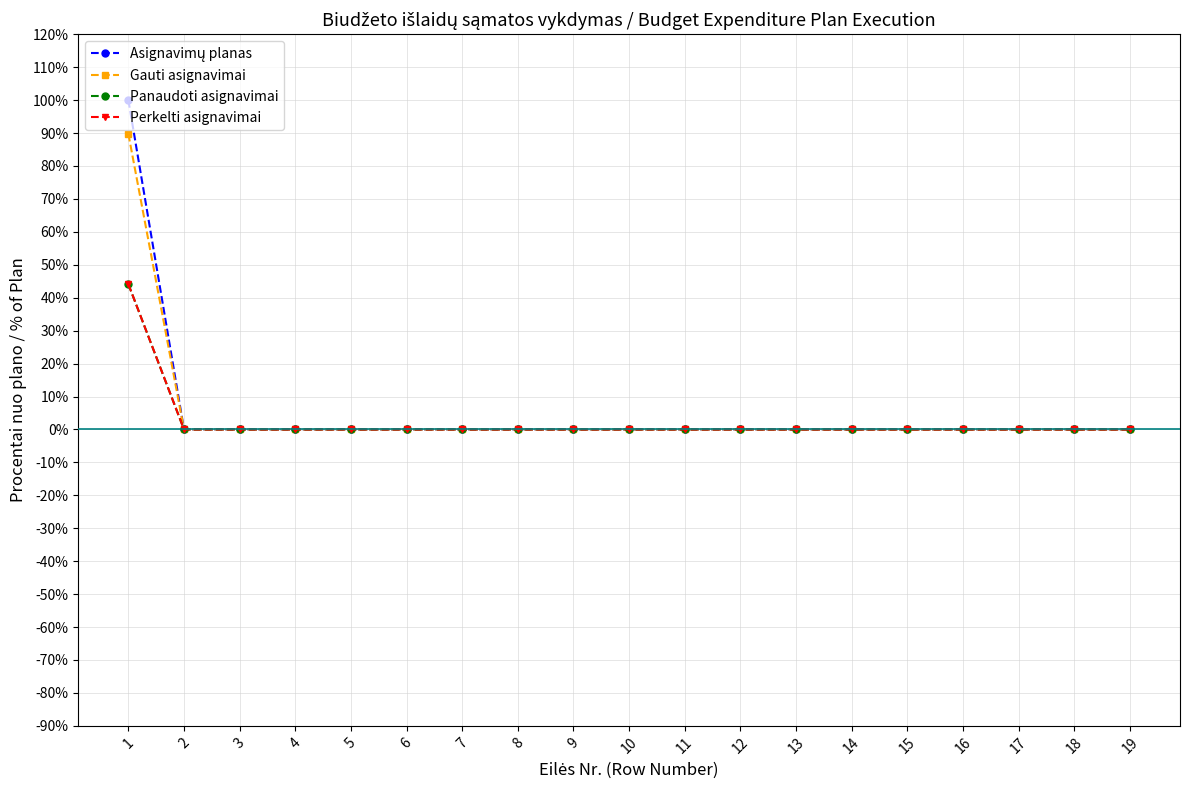

Is it true that Gauti asignavimai equals 31.4 at 5?

False